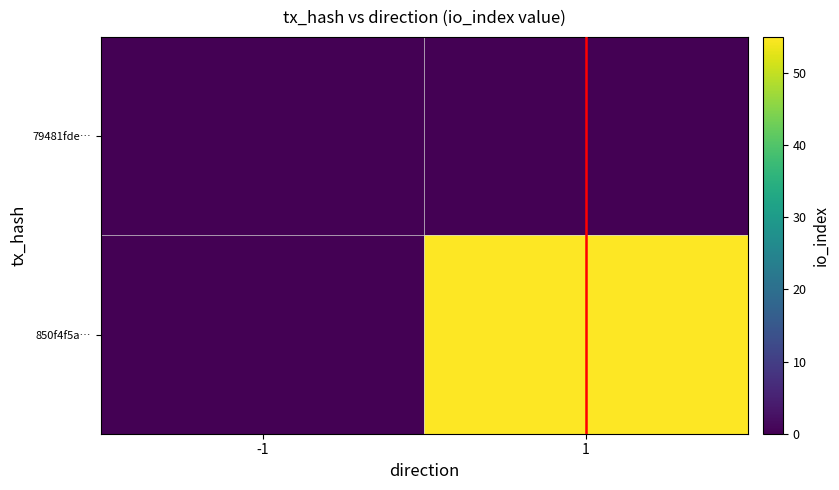

Which has a higher value, -1 or 1?

-1